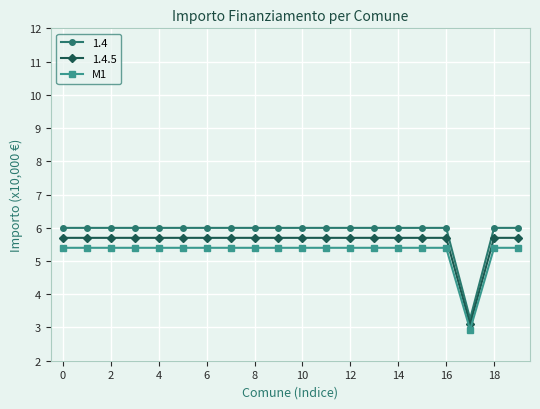

What is the sum of all M1 values?

105.5